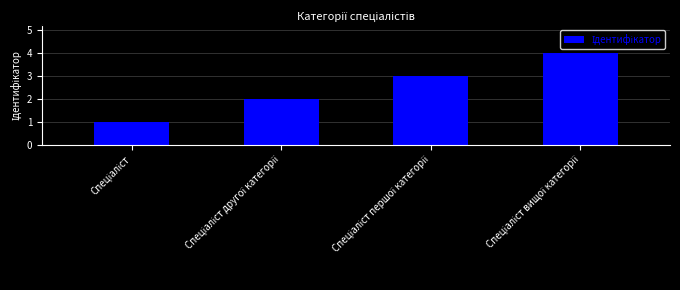

What is the sum of all values?

10